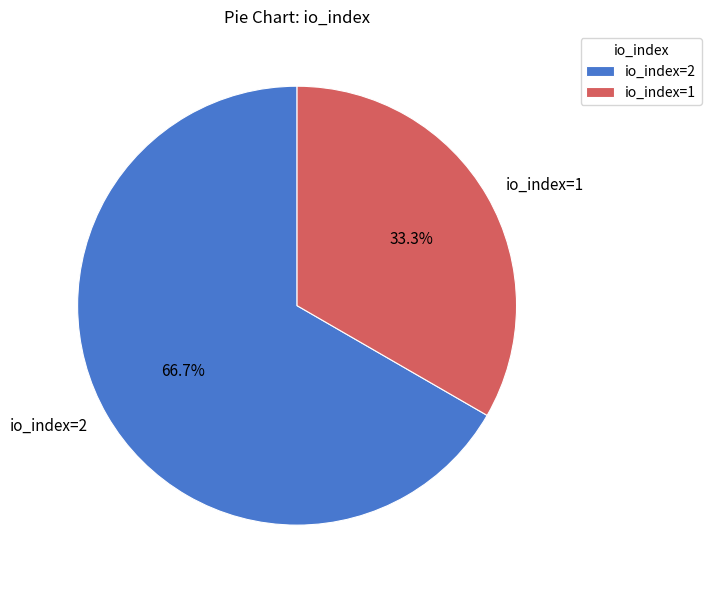

The io_index=2 slice represents 67% of the pie. True or false?

True